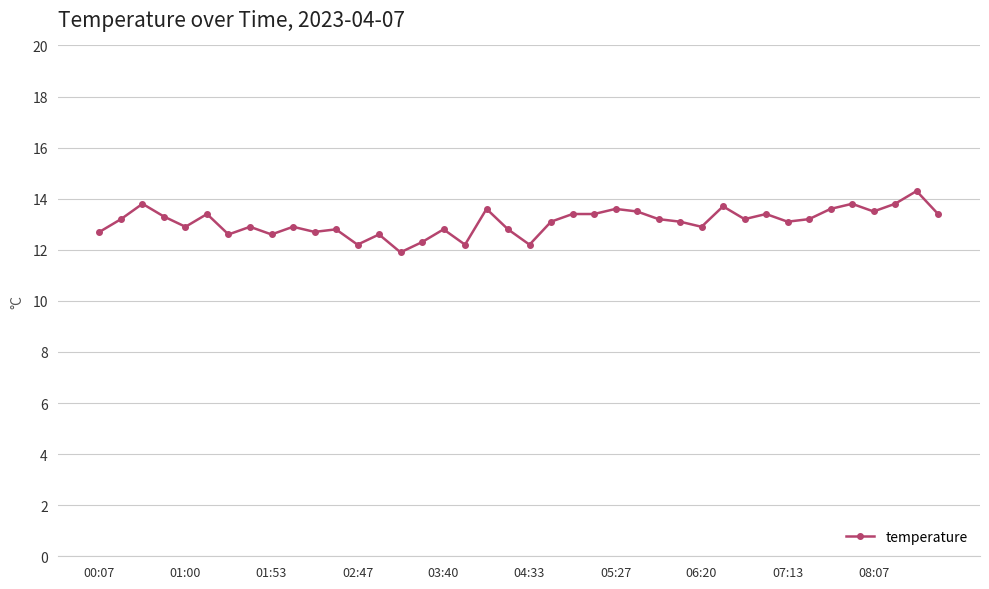

True or false: there are more than 2 points higher than both neighbors.

True